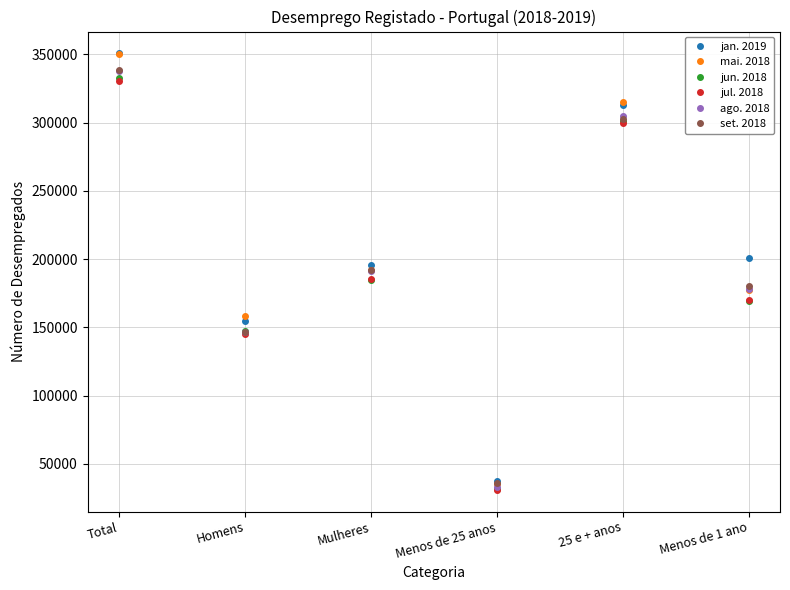

The value of jun. 2018 at Total is 332395. True or false?

True